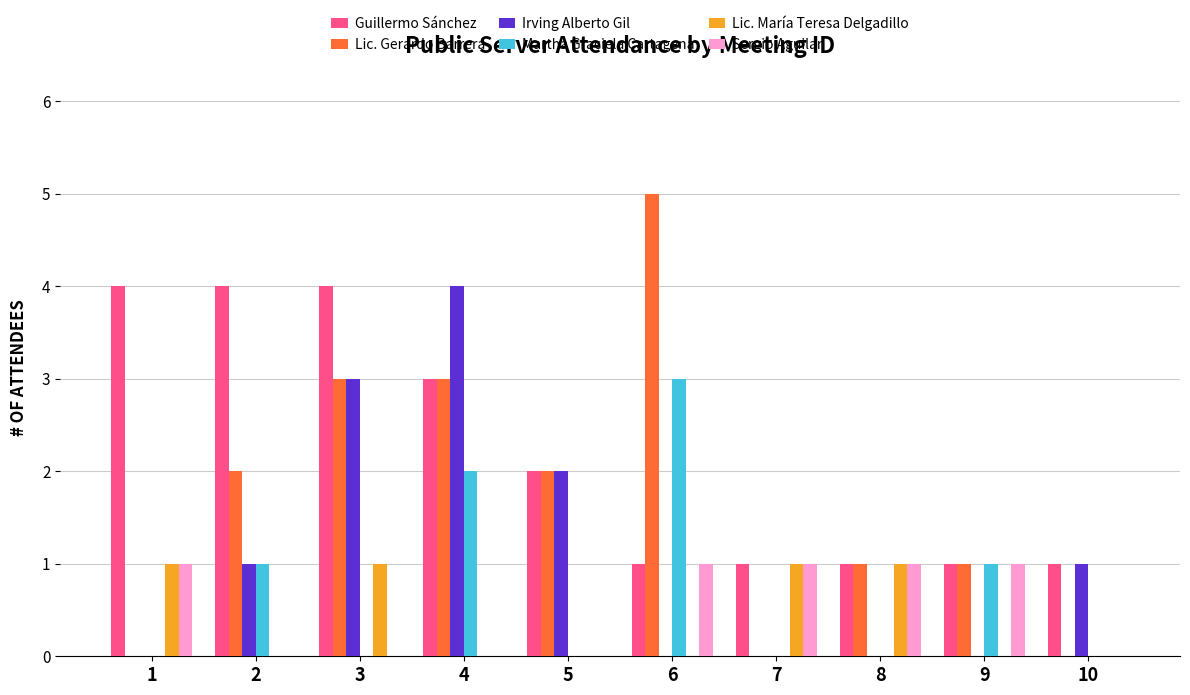

Between 3 and 5, which series saw the biggest shift?

Guillermo Sánchez